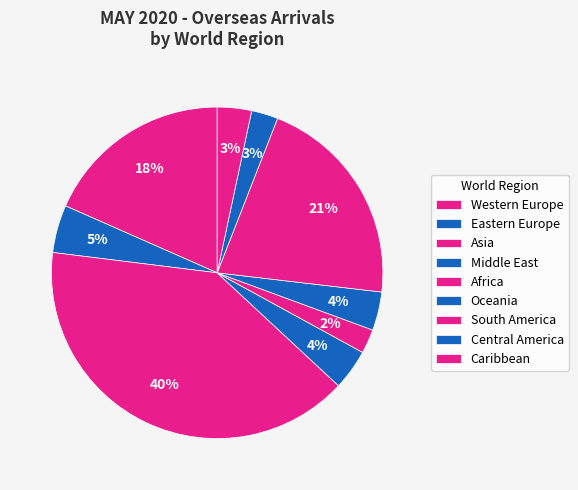

Is it true that Eastern Europe is 1% of the pie?

False